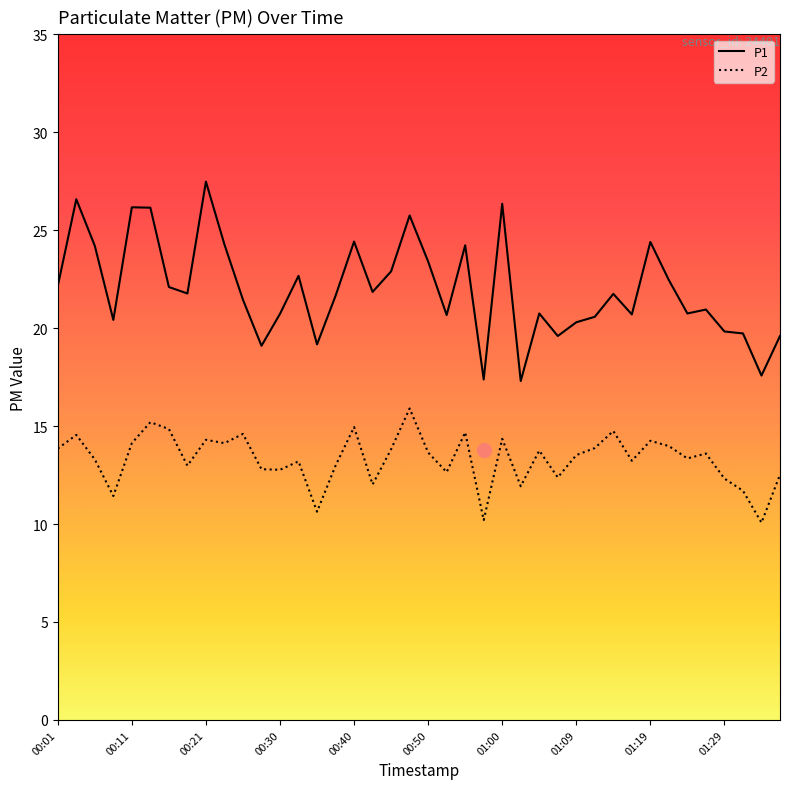

Which series has the largest total across all categories?

P1